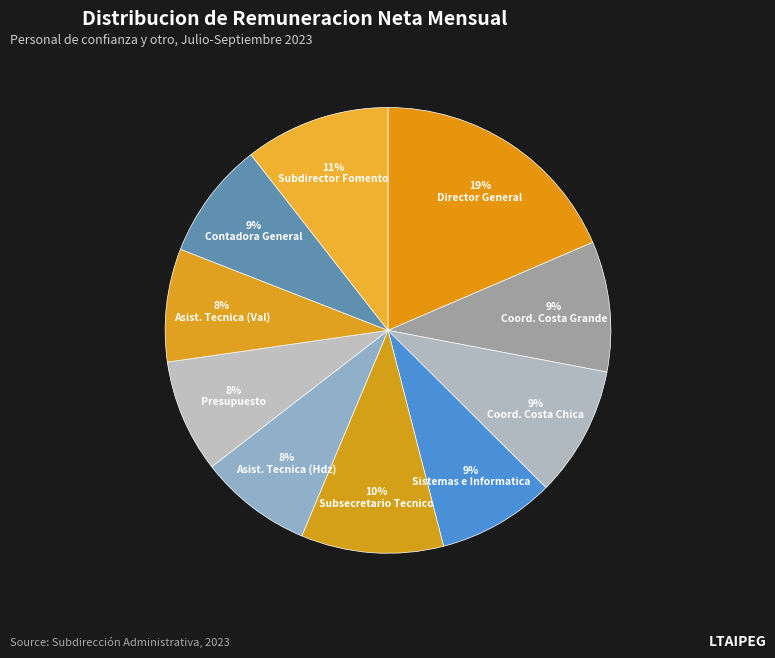

How many slices are in this pie chart?

10